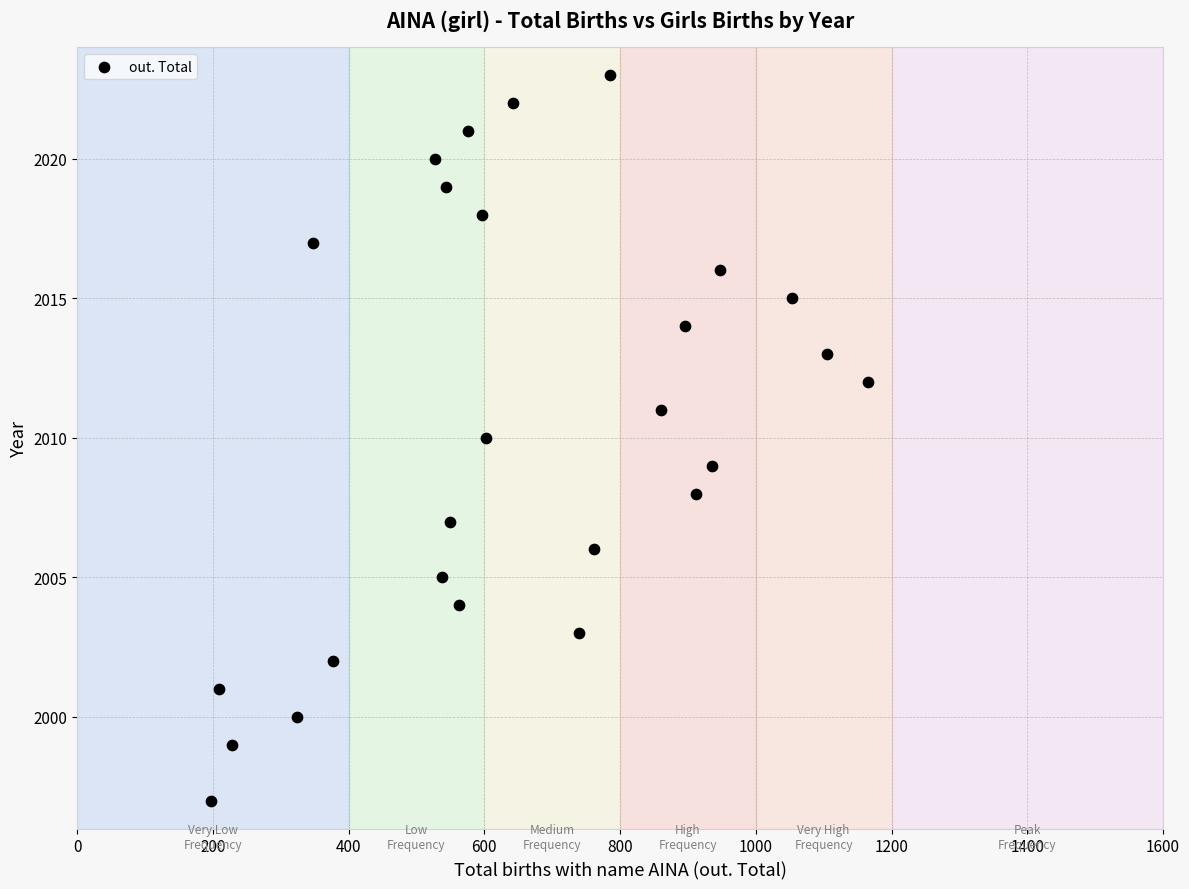

What is the range of X values (max minus min)?

969